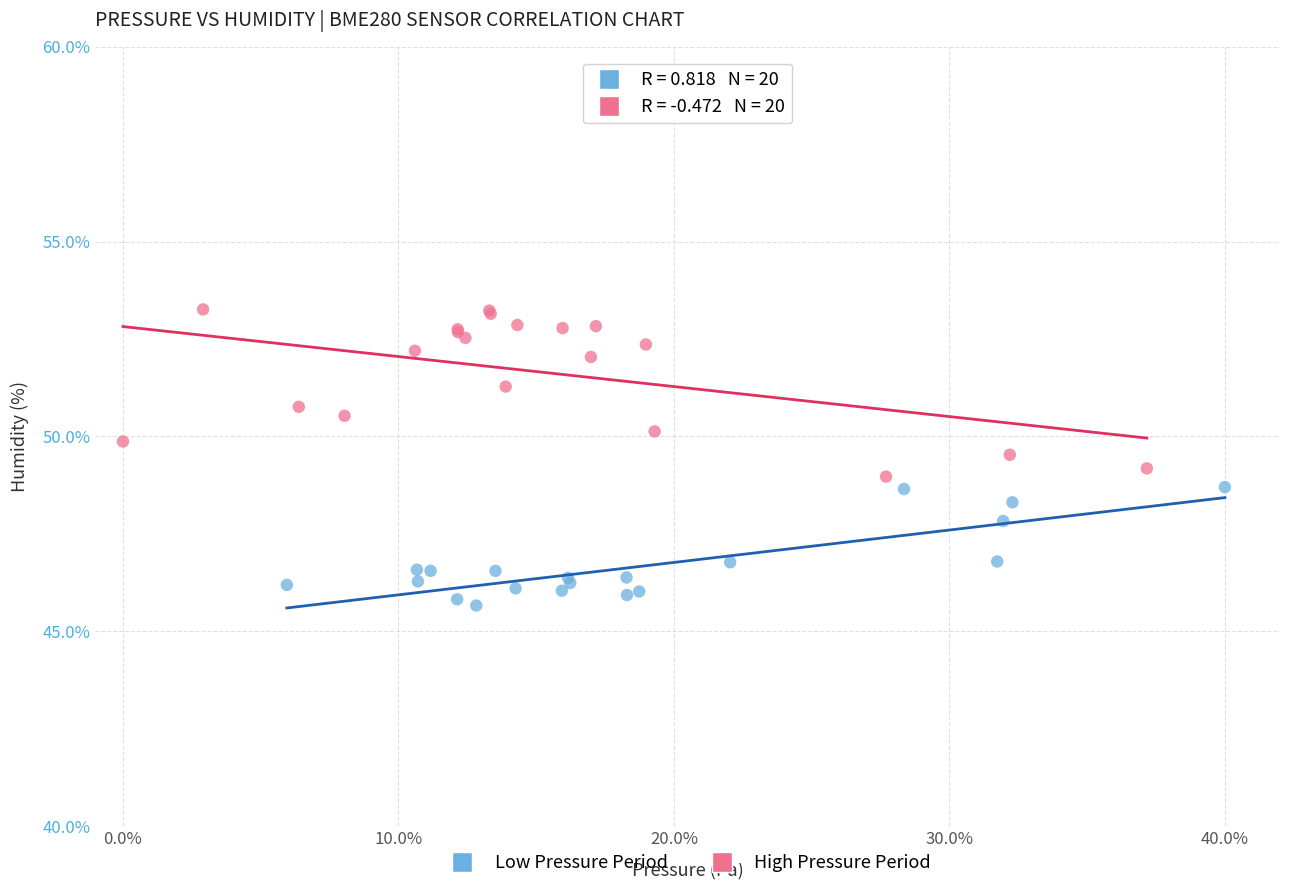

Which series has the widest spread of Y values?

High Pressure Period